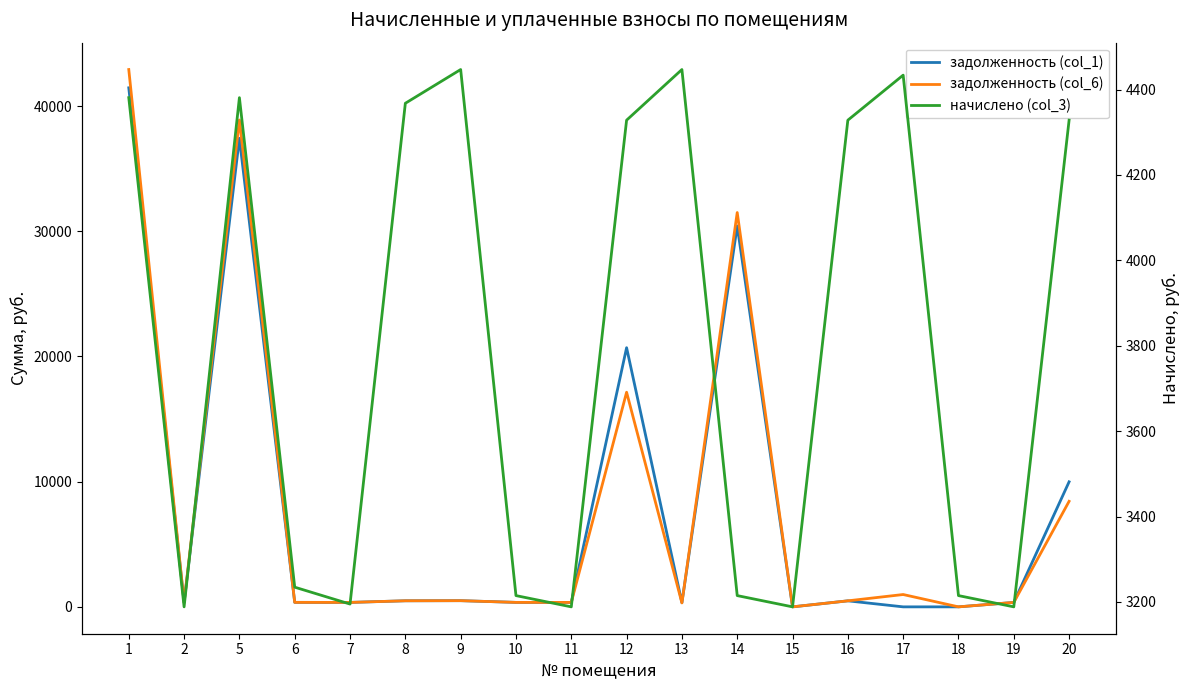

Reading left to right, transcribe all the data shown in this chart.

задолженность (col_1): 41456.6	354.3	37425.9	359.4	355.0	485.3	494.1	357.5	354.3	20698.9	332.0	30422.6	0.0	480.9	0.0	0.0	354.3	9987.1
задолженность (col_6): 42916.9	354.3	38886.3	359.4	355.0	485.3	494.1	357.5	354.3	17141.6	314.3	31494.3	0.0	480.9	985.3	0.0	354.3	8429.9
начислено (col_3): 4381.0	3188.6	4381.0	3234.7	3195.2	4367.9	4446.9	3215.0	3188.6	4328.3	4446.9	3215.0	3188.6	4328.3	4433.8	3215.0	3188.6	4328.3